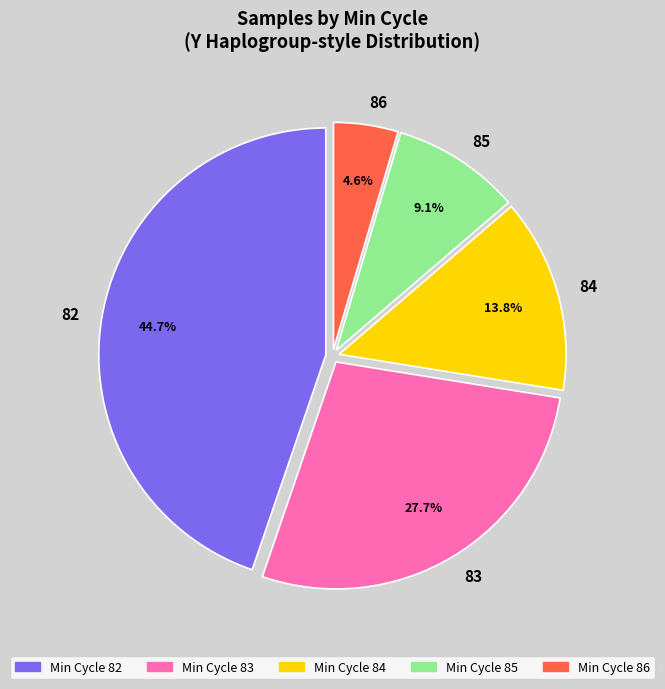

Is there any slice that represents more than half of the pie?

No